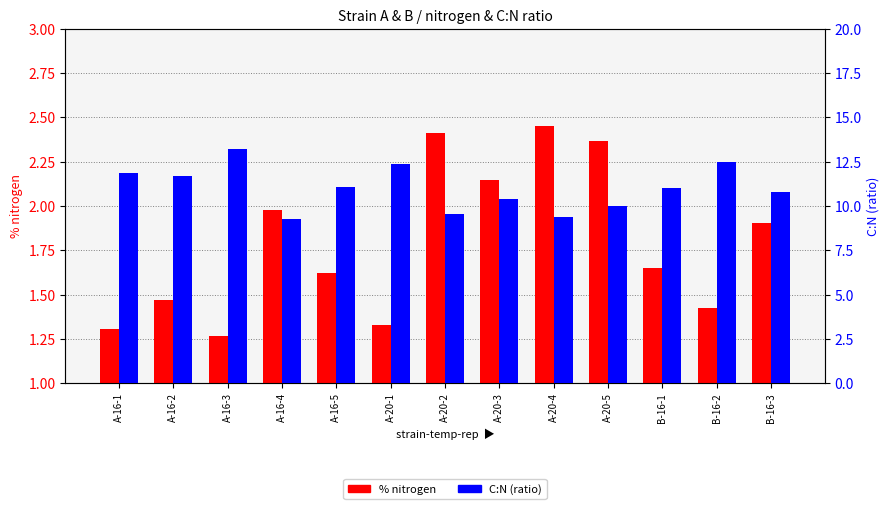

Reading right to left, list all the values displayed in this chart.

% nitrogen: B-16-3=1.9	B-16-2=1.4	B-16-1=1.6	A-20-5=2.4	A-20-4=2.5	A-20-3=2.1	A-20-2=2.4	A-20-1=1.3	A-16-5=1.6	A-16-4=2.0	A-16-3=1.3	A-16-2=1.5	A-16-1=1.3
C:N (ratio): B-16-3=10.8	B-16-2=12.5	B-16-1=11.0	A-20-5=10.0	A-20-4=9.4	A-20-3=10.4	A-20-2=9.5	A-20-1=12.4	A-16-5=11.1	A-16-4=9.3	A-16-3=13.2	A-16-2=11.7	A-16-1=11.9